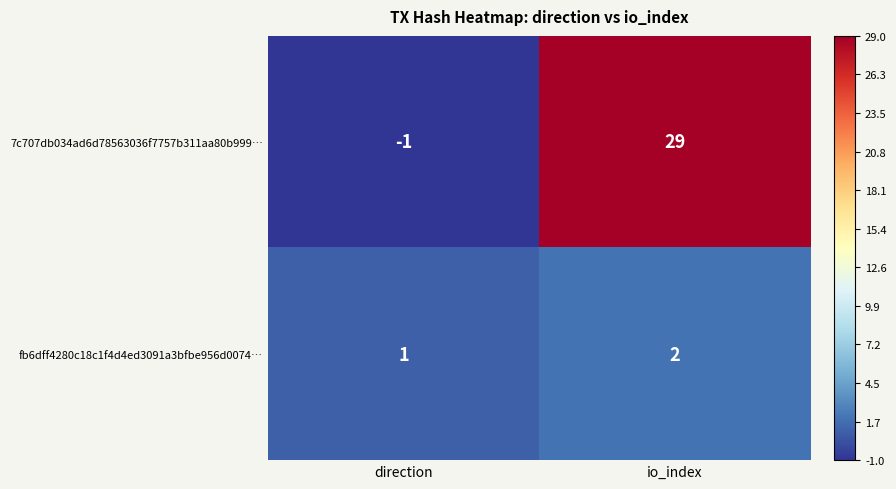

Reading left to right, list all the values displayed in this chart.

7c707db034ad6d78563036f7757b311aa80b999…: -1	29
fb6dff4280c18c1f4d4ed3091a3bfbe956d0074…: 1	2